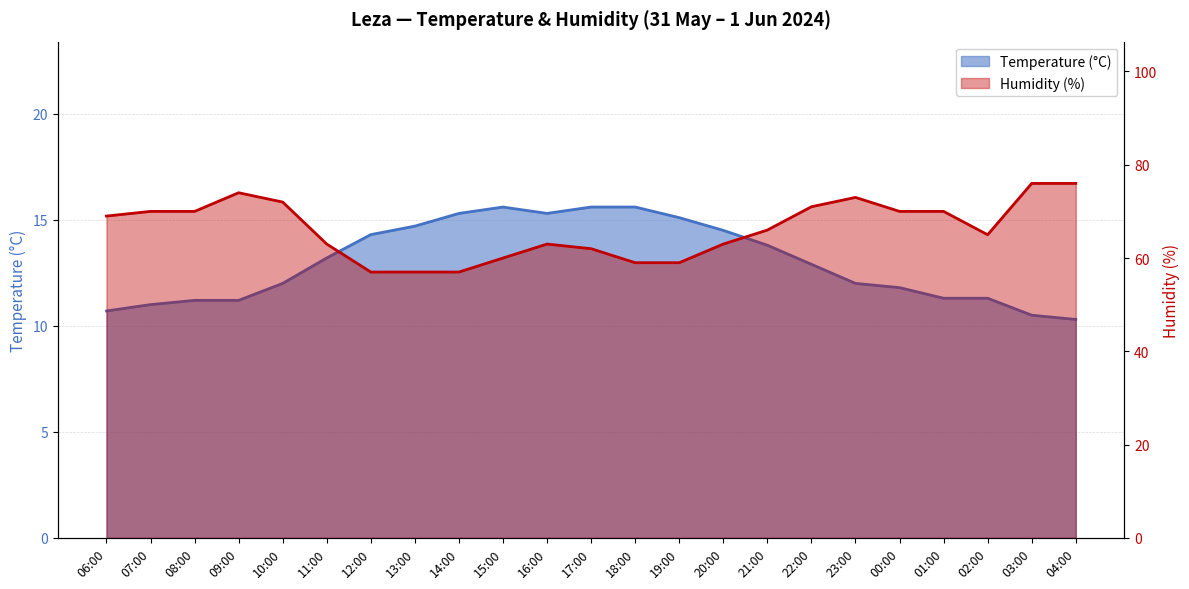

At which category does Humidity (%) reach its first local peak?

09:00